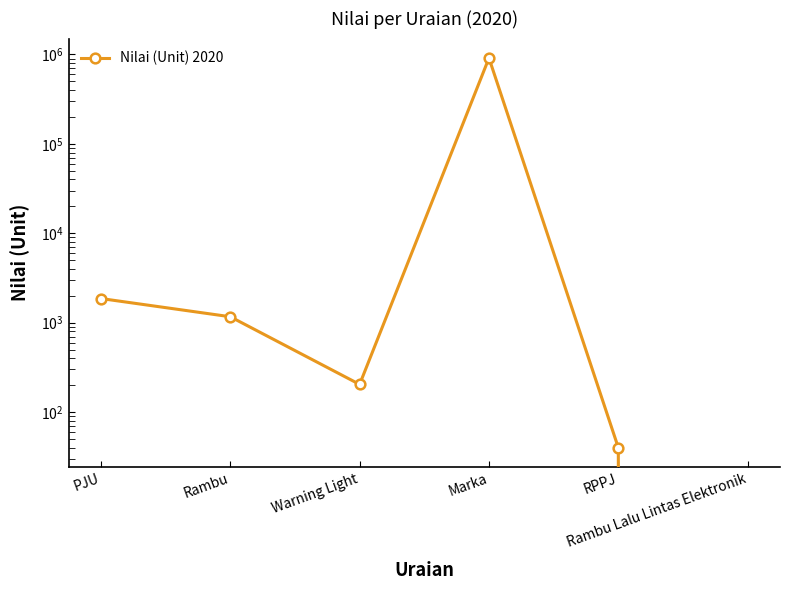

Where is the data nearest to the value 455352?

PJU